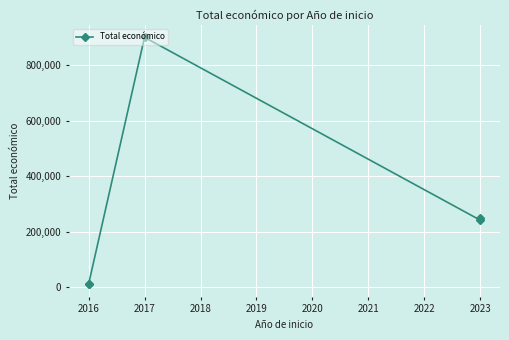

Is this an area chart (filled region under the line)?

No